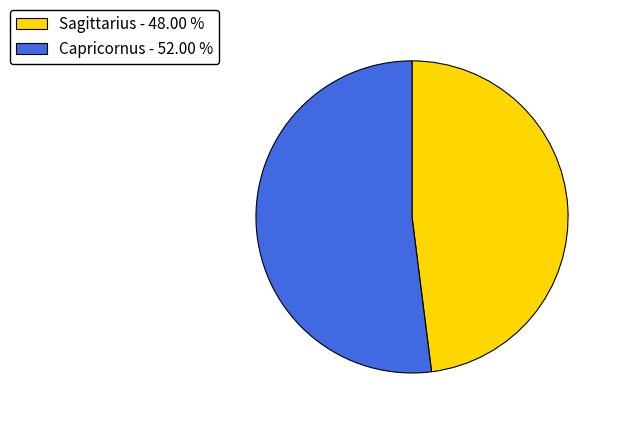

Which has a higher value, Capricornus - 52.00 % or Sagittarius - 48.00 %?

Capricornus - 52.00 %